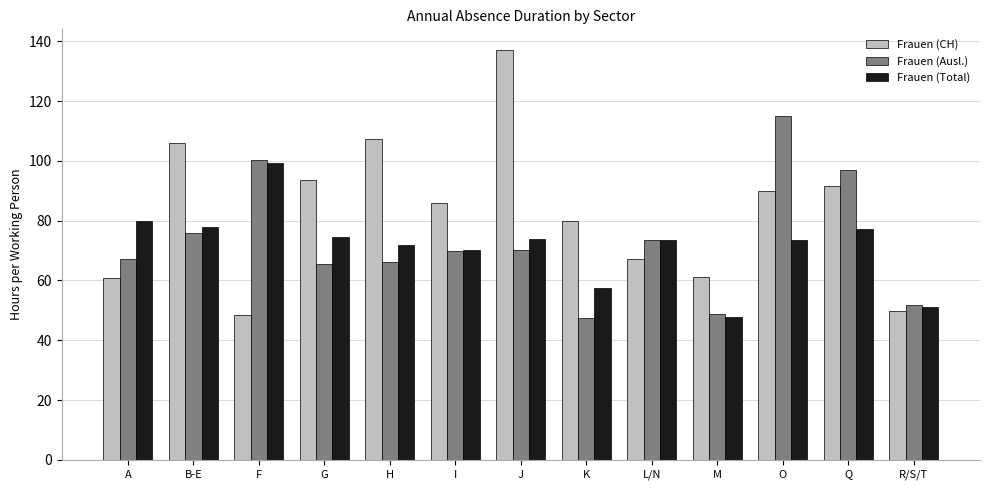

What is the total value across all series at O?

278.5